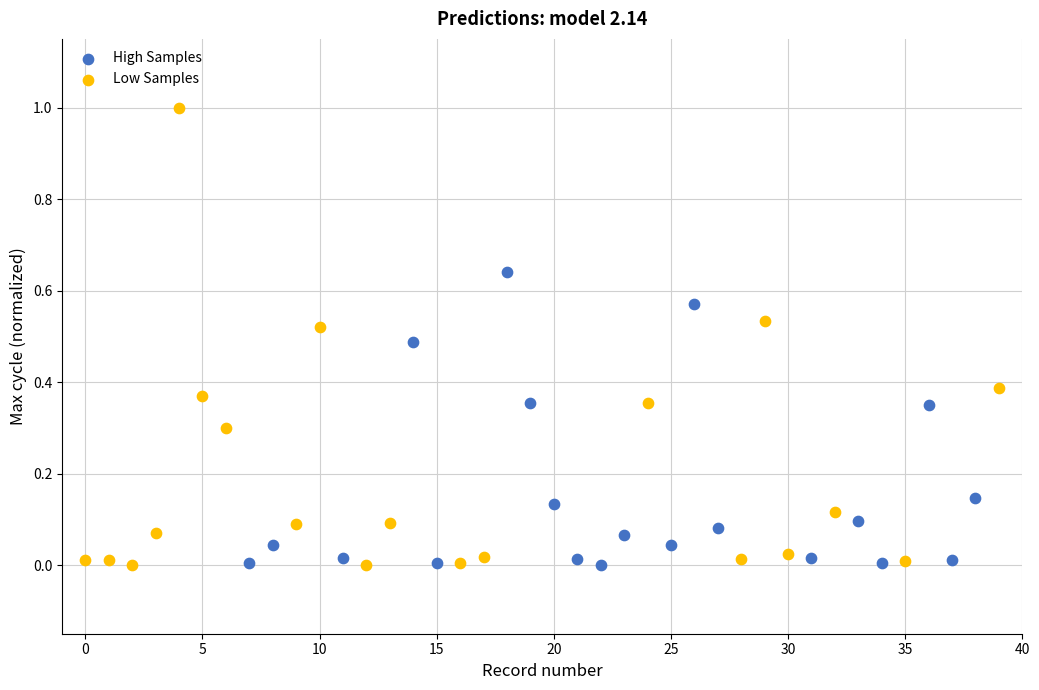

Which series has the largest Y range (max minus min)?

Low Samples